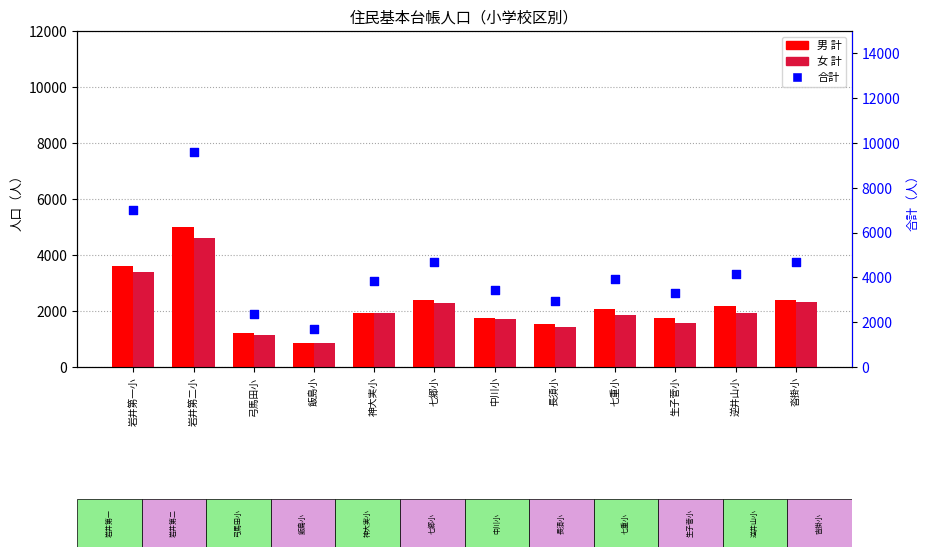

At which category is the sum across all series the highest?

岩井第二小